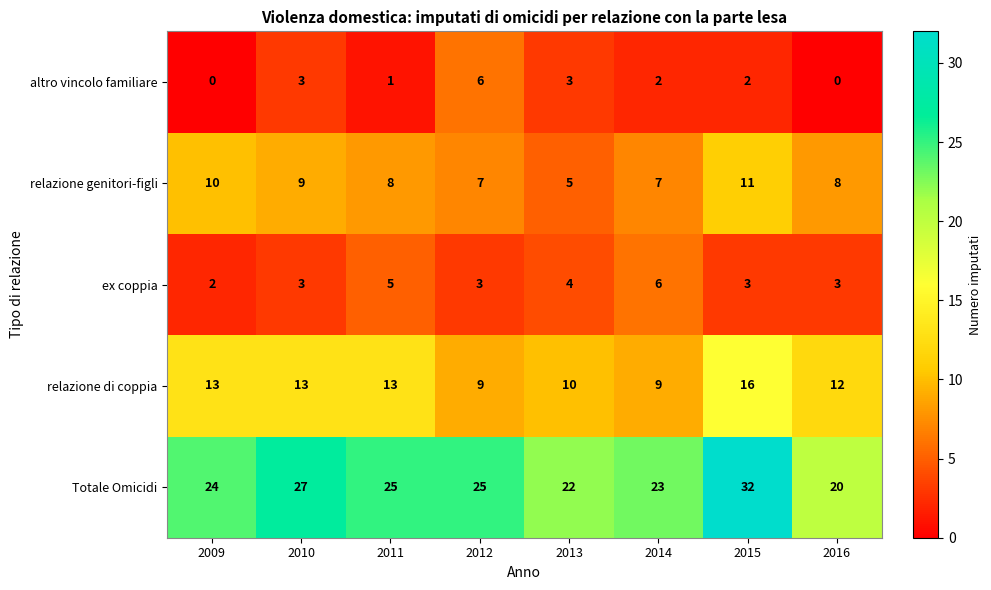

Count the altro vincolo familiare values in the range 1 to 3.

5